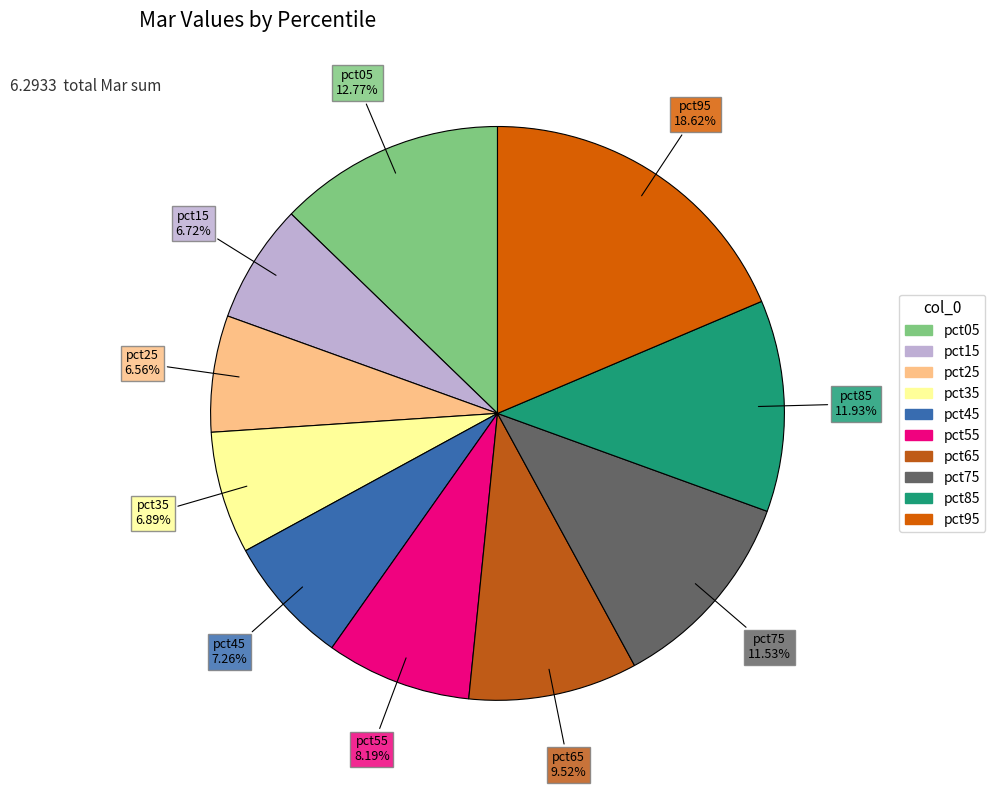

Which has a higher value, pct15 or pct65?

pct65